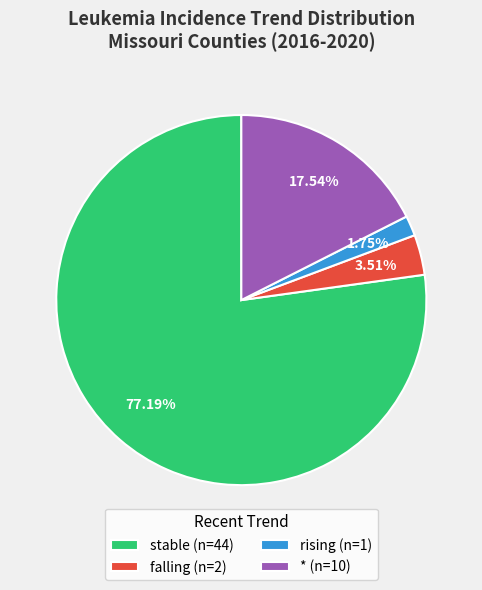

Which slice is the largest?

stable